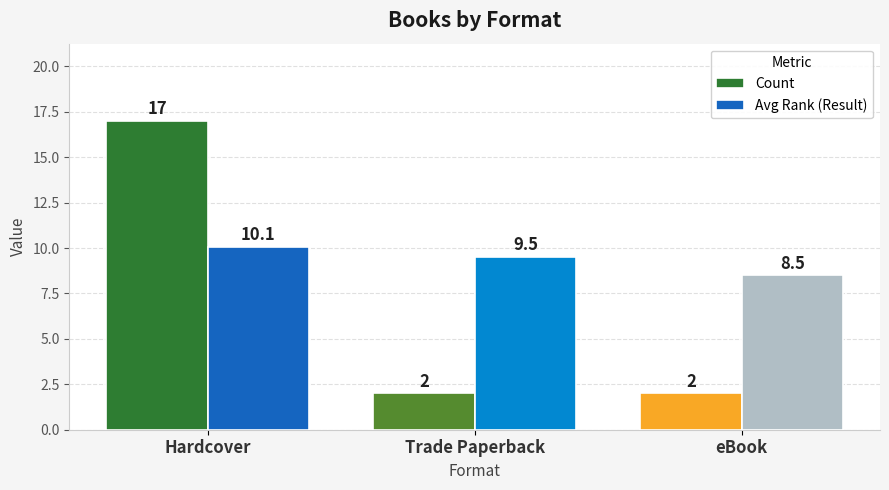

What position from the left is Trade Paperback?

2